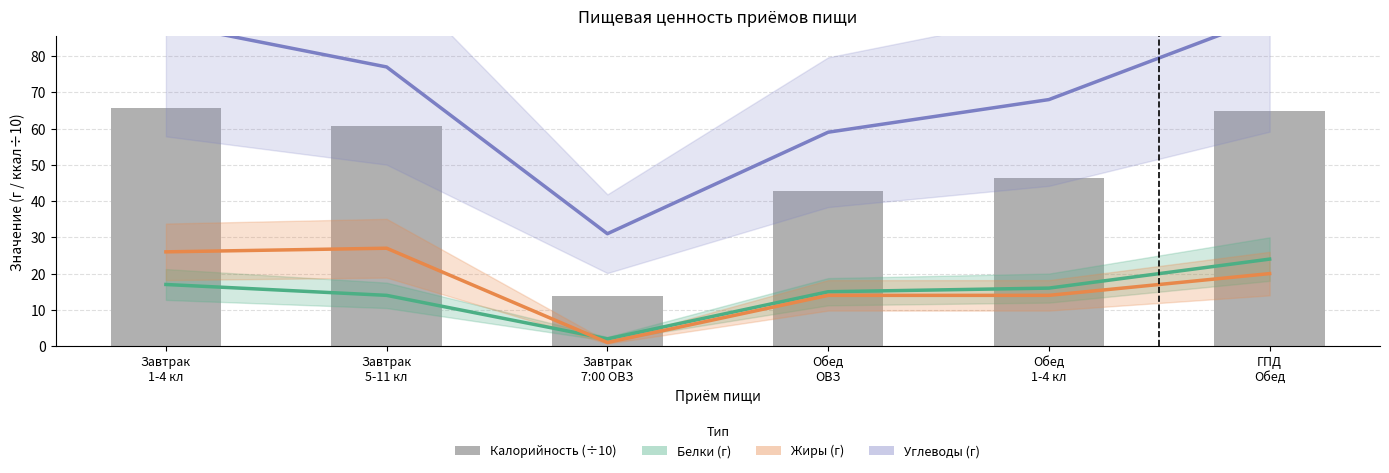

Reading left to right, list all the values displayed in this chart.

Белки: Завтрак
1-4 кл=17.0	Завтрак
5-11 кл=14.0	Завтрак
7:00 ОВЗ=2.0	Обед
ОВЗ=15.0	Обед
1-4 кл=16.0	ГПД
Обед=24.0
Жиры: Завтрак
1-4 кл=26.0	Завтрак
5-11 кл=27.0	Завтрак
7:00 ОВЗ=1.0	Обед
ОВЗ=14.0	Обед
1-4 кл=14.0	ГПД
Обед=20.0
Углеводы: Завтрак
1-4 кл=89.0	Завтрак
5-11 кл=77.0	Завтрак
7:00 ОВЗ=31.0	Обед
ОВЗ=59.0	Обед
1-4 кл=68.0	ГПД
Обед=91.0
Калорийность (÷10): Завтрак
1-4 кл=65.7	Завтрак
5-11 кл=60.7	Завтрак
7:00 ОВЗ=13.7	Обед
ОВЗ=42.9	Обед
1-4 кл=46.4	ГПД
Обед=64.8